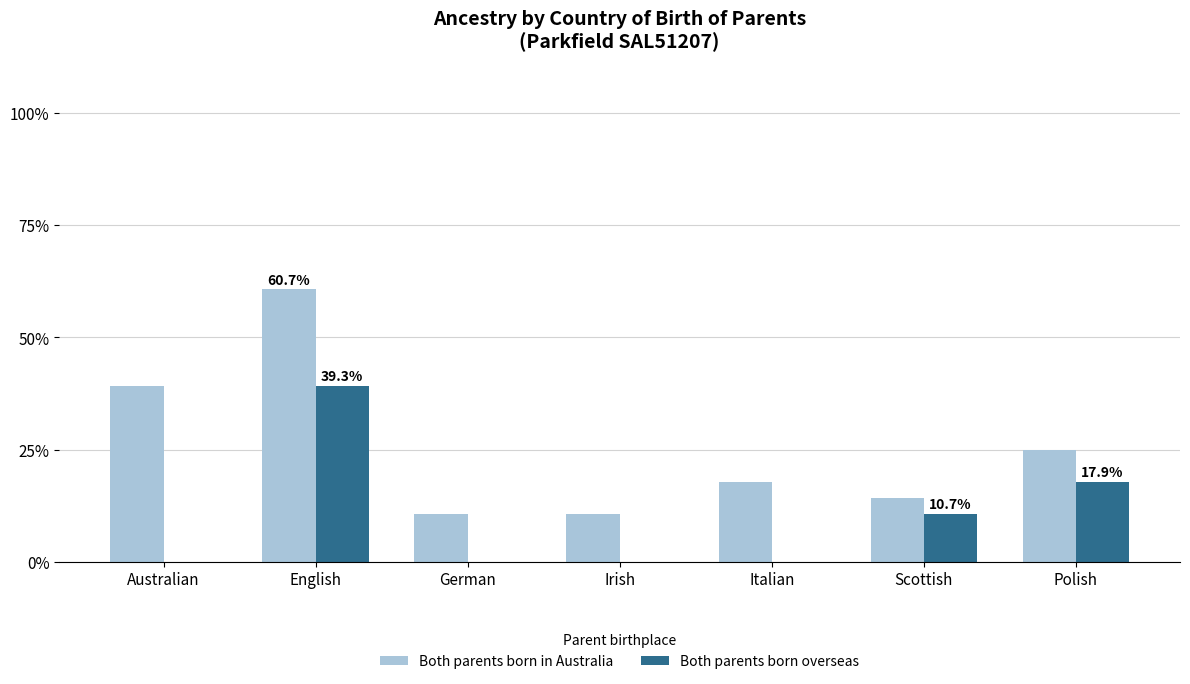

Between English and Italian, which series saw the biggest shift?

Both parents born in Australia